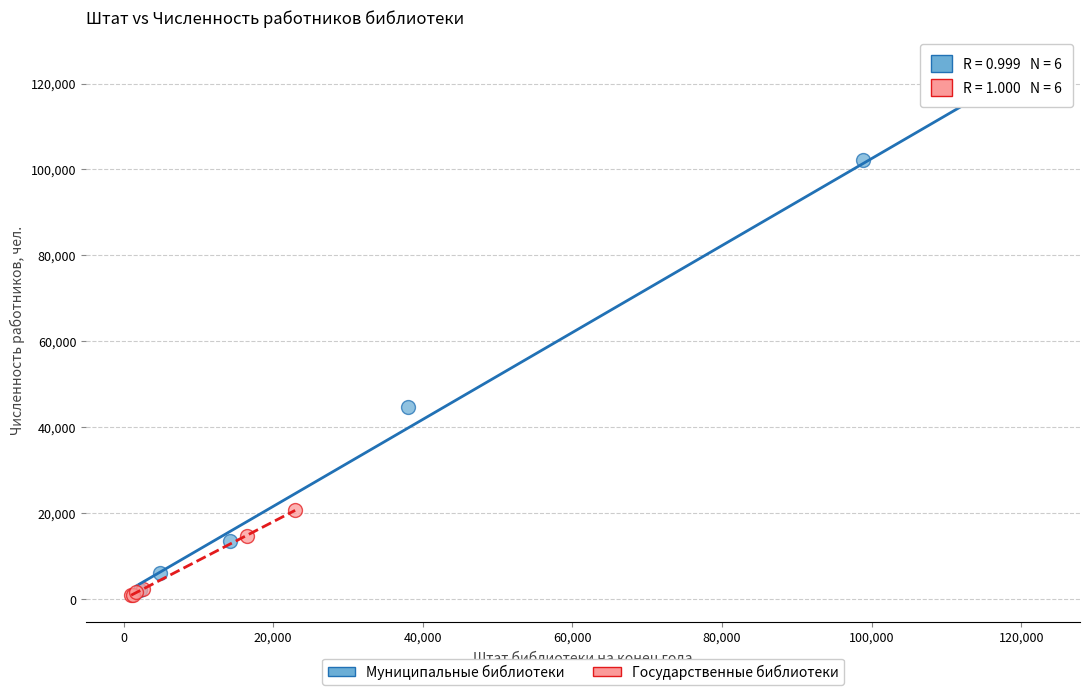

Which series has the largest Y range (max minus min)?

Муниципальные библиотеки